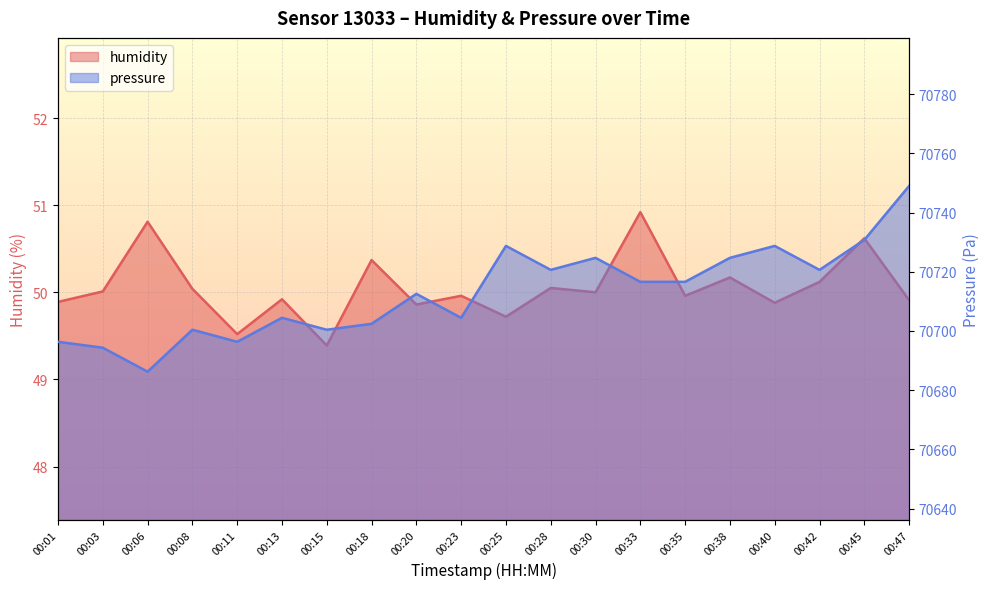

True or false: pressure has more than 1 interior local peaks.

True